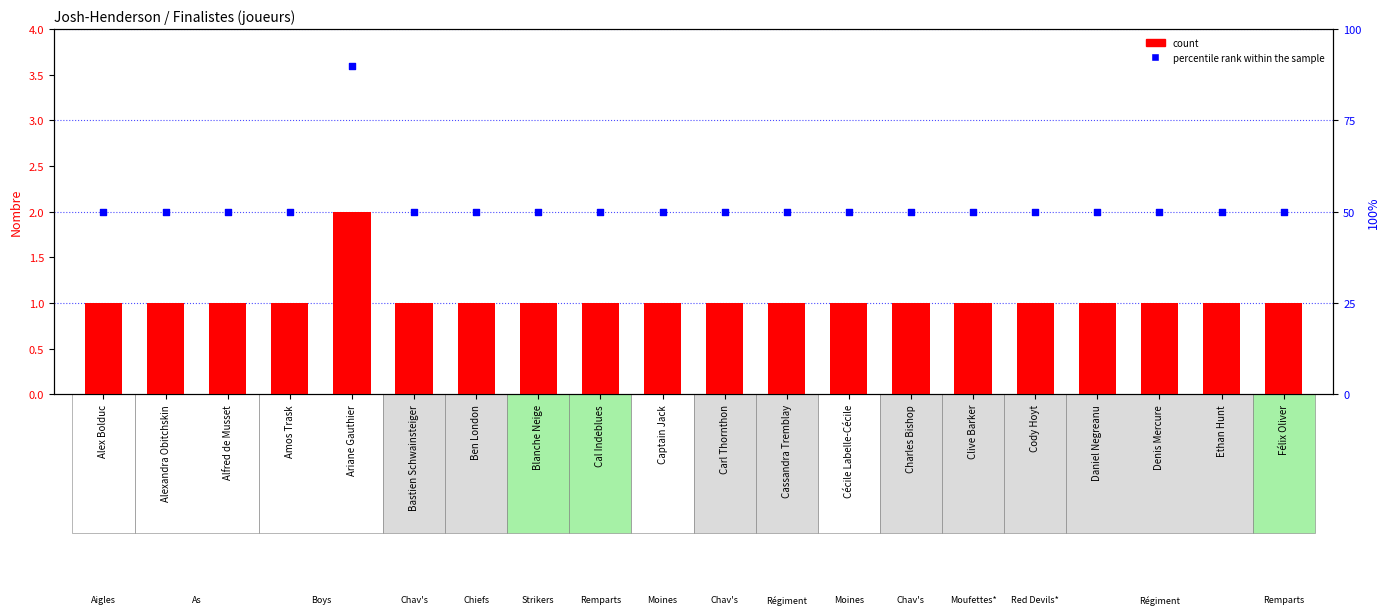

Which series reaches the minimum Y coordinate?

count